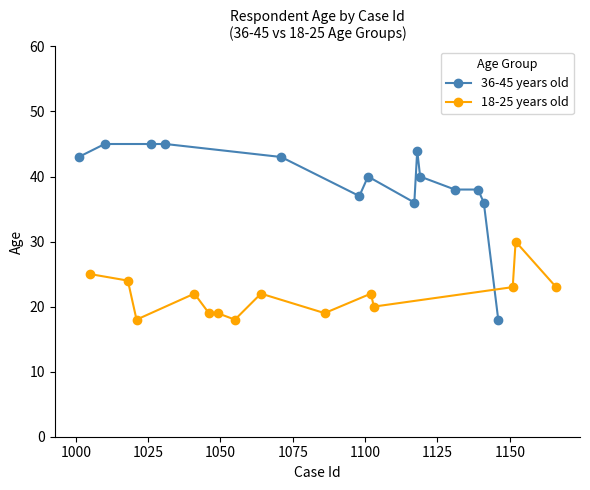

Does the chart have visible grid lines?

No